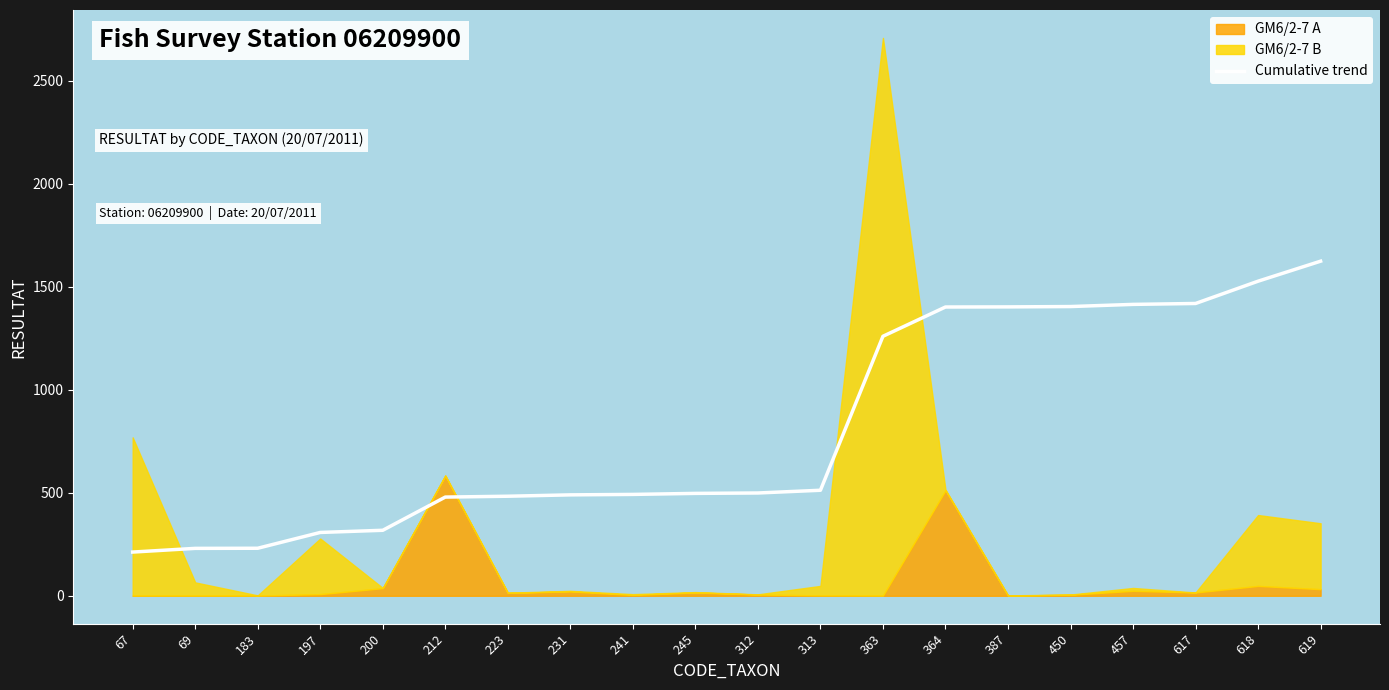

What value does the data have at 457?

1414.4